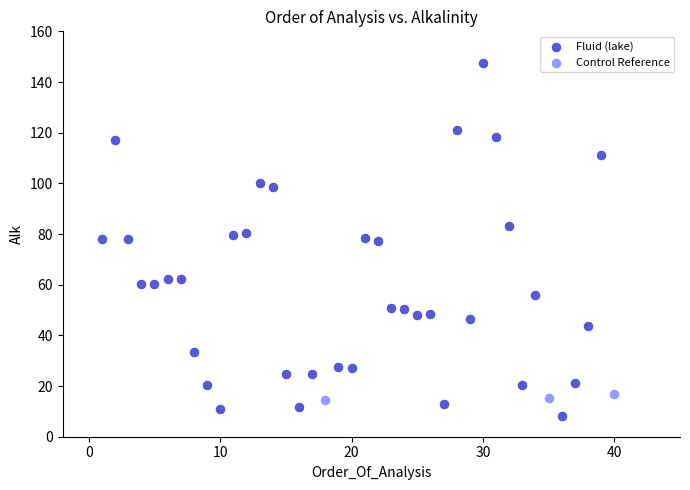

Which series has the widest spread of Y values?

Fluid (lake)